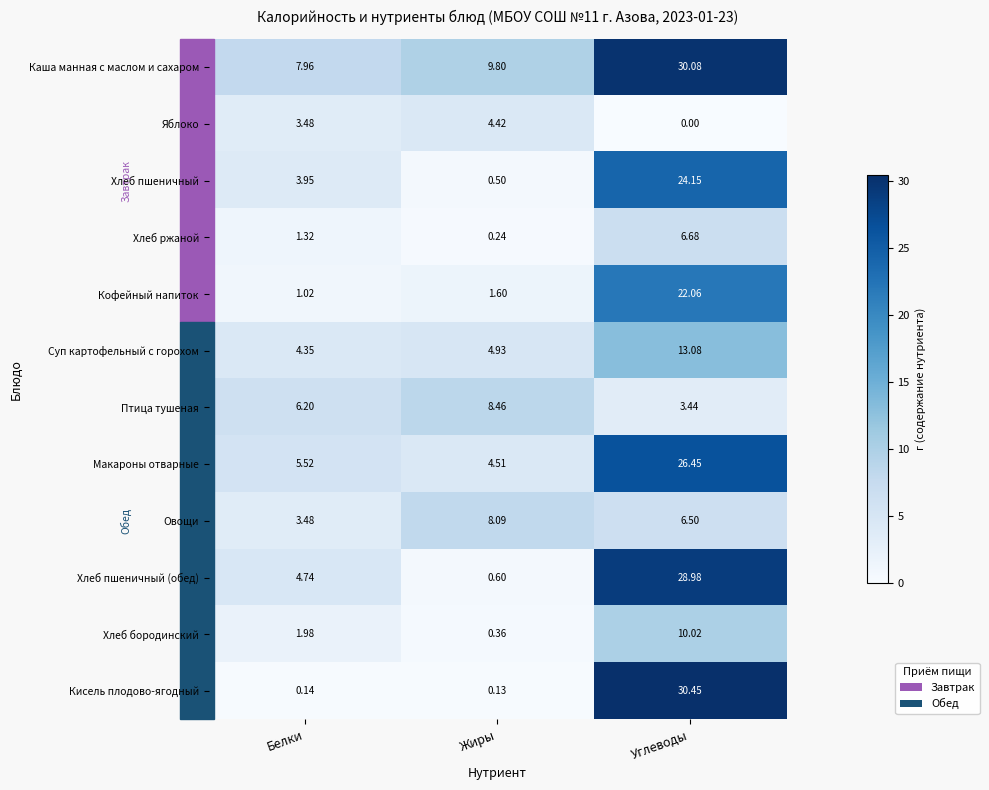

At which label is Хлеб бородинский closest to 5?

Белки